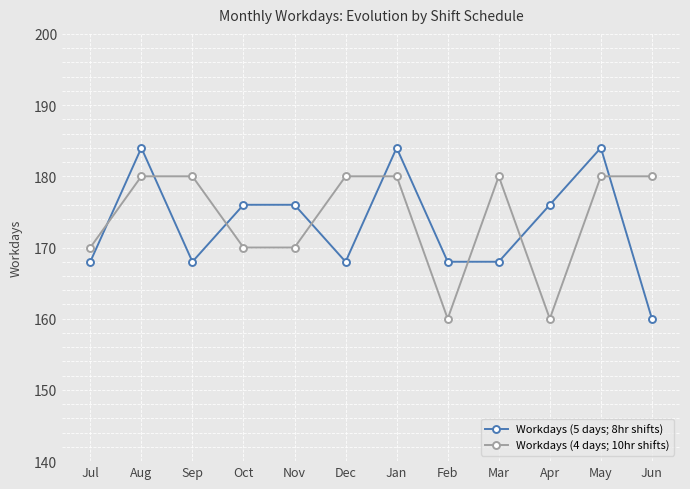

List the series in order of their peak value, highest first.

Workdays (5 days; 8hr shifts), Workdays (4 days; 10hr shifts)